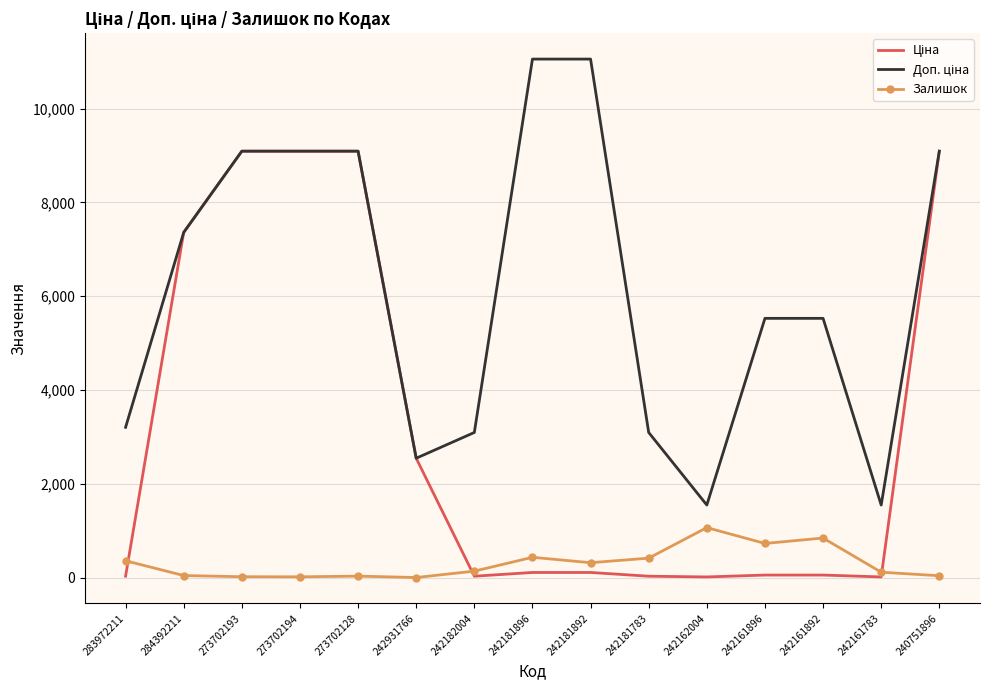

How many values in the Залишок series are below 139?

7